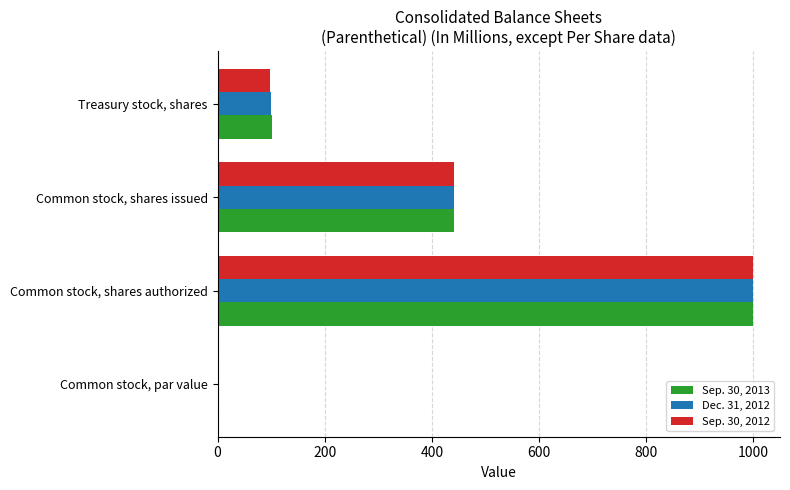

At which label is Dec. 31, 2012 closest to 500?

Common stock, shares issued